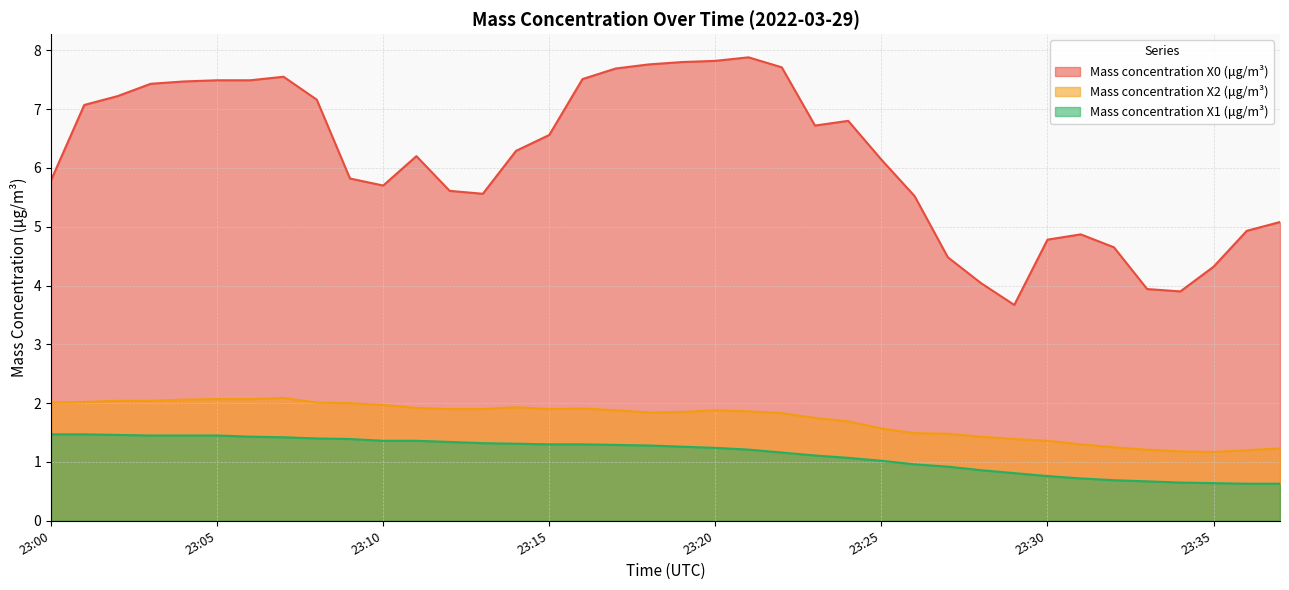

At which category is the sum across all series the highest?

23:07